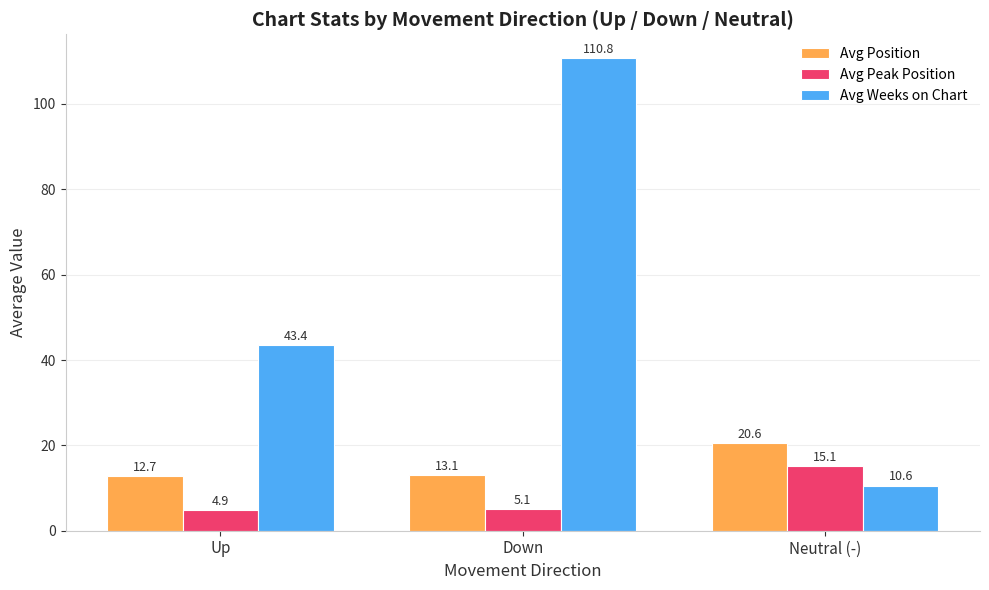

At which label does Avg Peak Position reach its minimum?

Up